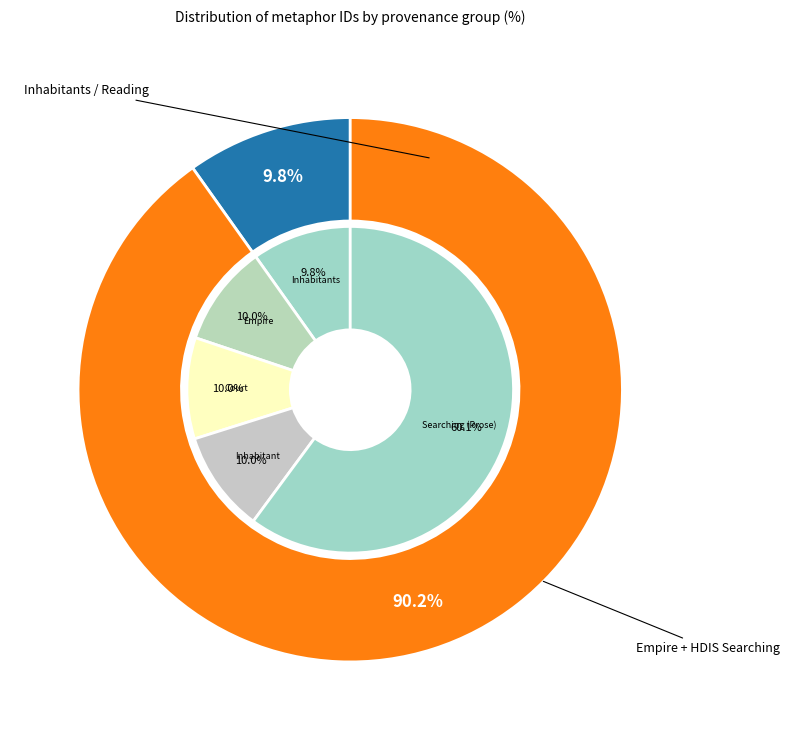

What percentage do Searching heart and empire and Searching HDIS Prose together represent?

20.0%